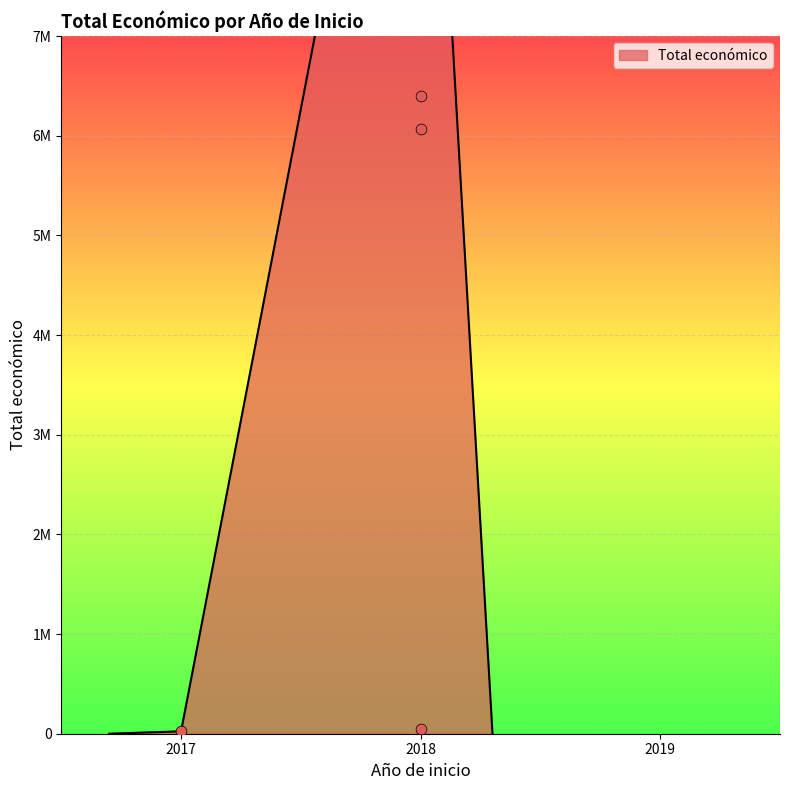

Between 2018 (Réduire) and 2018 (SIRIVE), which is larger?

2018 (Réduire)